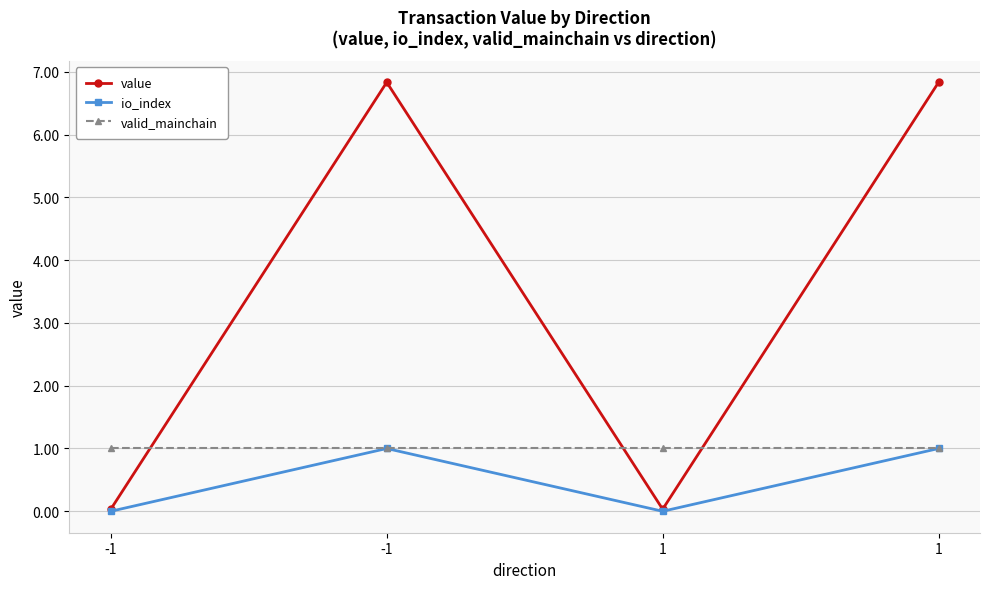

How many values in the value series are below 6?

2